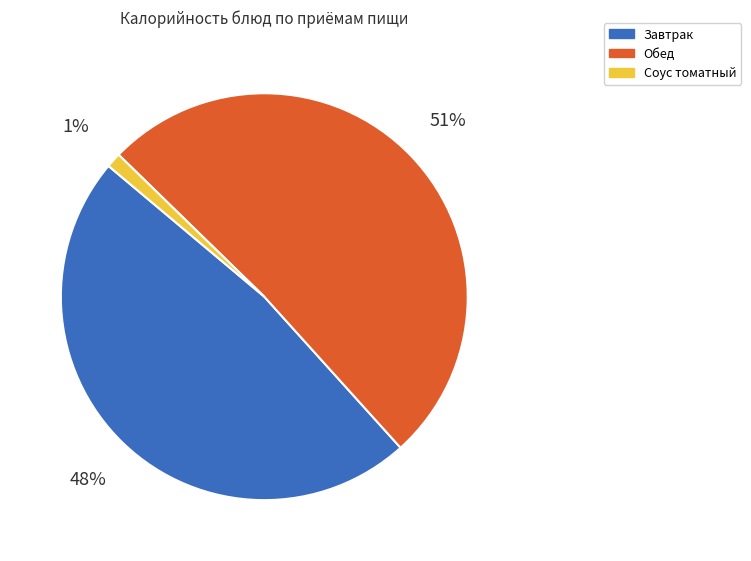

To the nearest percent, what is the average slice percentage?

33%